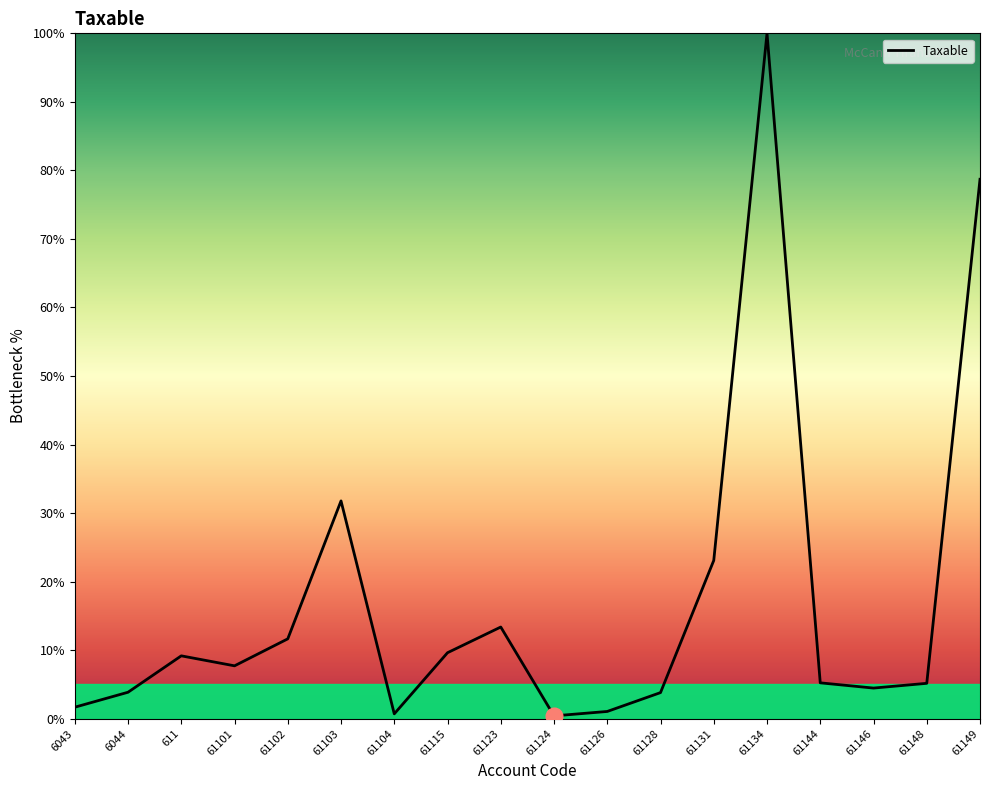

Which label corresponds to the largest value in the chart?

61134